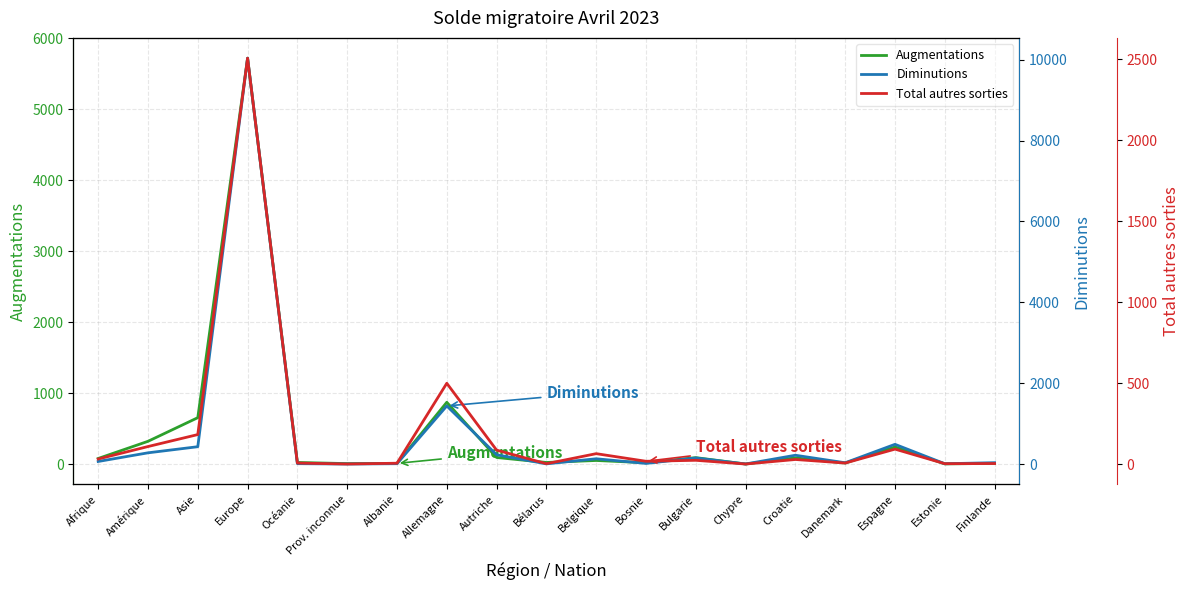

Reading left to right, what are all the values shown in this chart?

Augmentations: 78	320	653	5719	22	6	9	870	92	22	50	18	90	0	87	14	241	2	9
Diminutions: 65	279	430	10037	11	2	10	1438	231	6	132	17	152	3	219	33	489	9	35
Total autres sorties: 31	108	182	2508	6	0	5	499	86	2	64	17	23	0	28	6	92	2	3